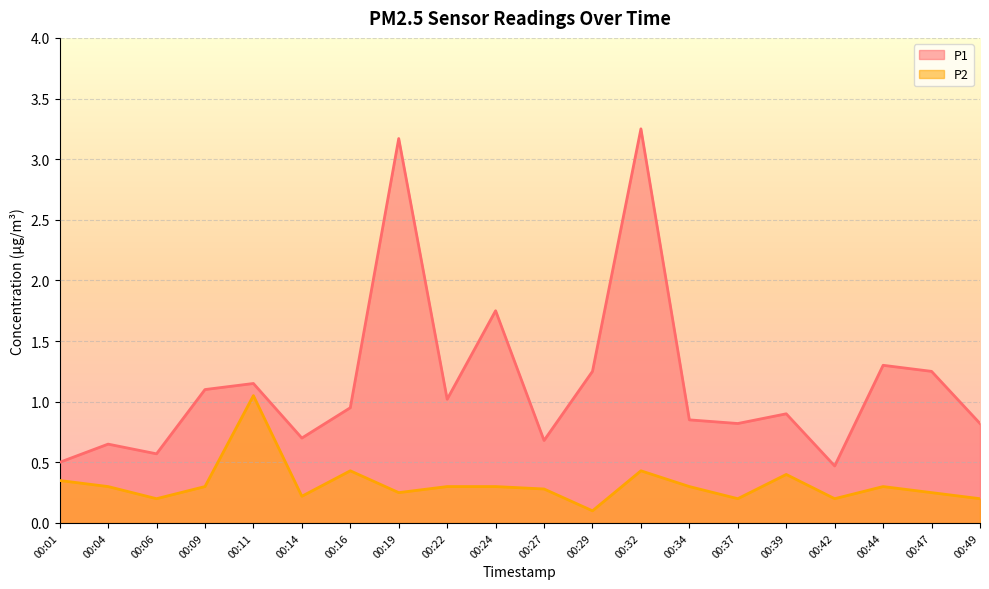

True or false: P1 and P2 intersect in this chart.

False